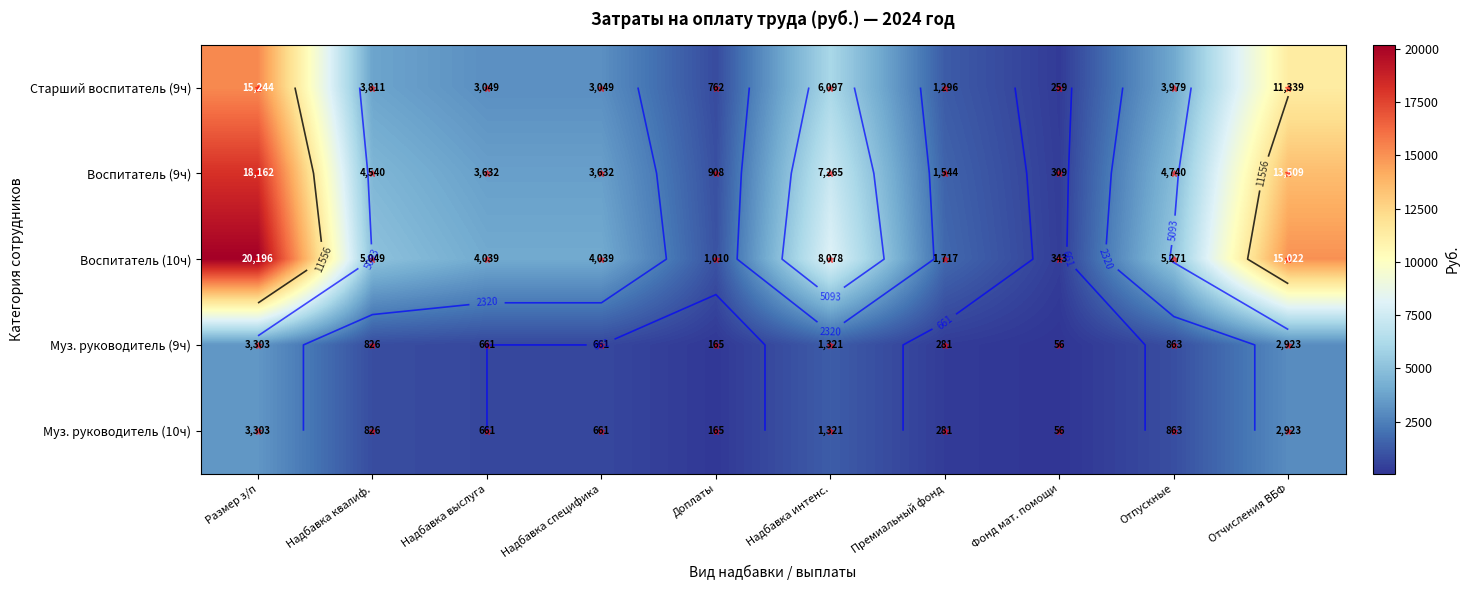

What is the difference between the highest and lowest values at Доплаты?

844.6